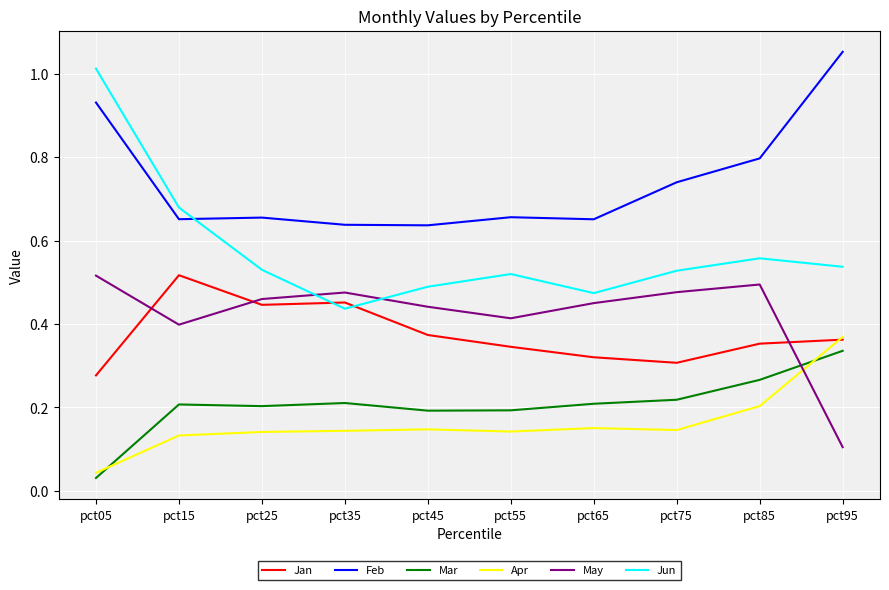

Which series has the largest range (max minus min)?

Jun